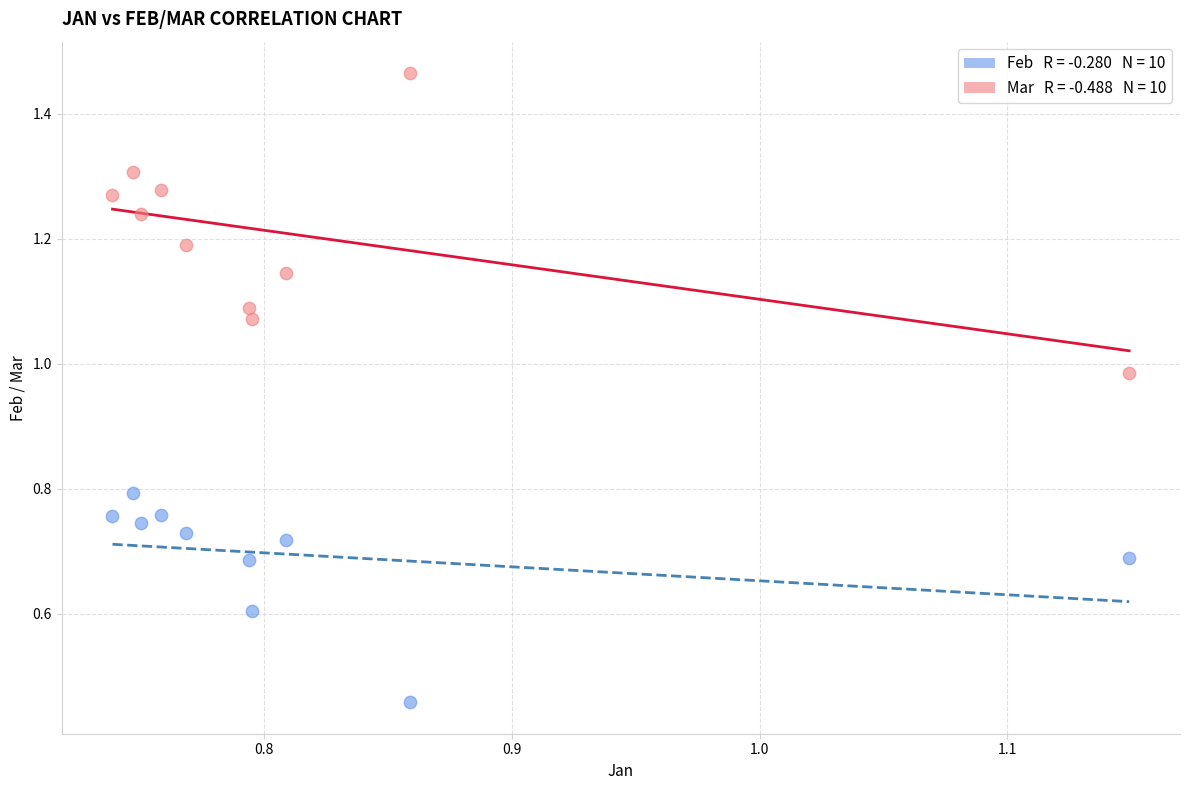

Across all data points, what is the range of X values (max minus min)?

0.4